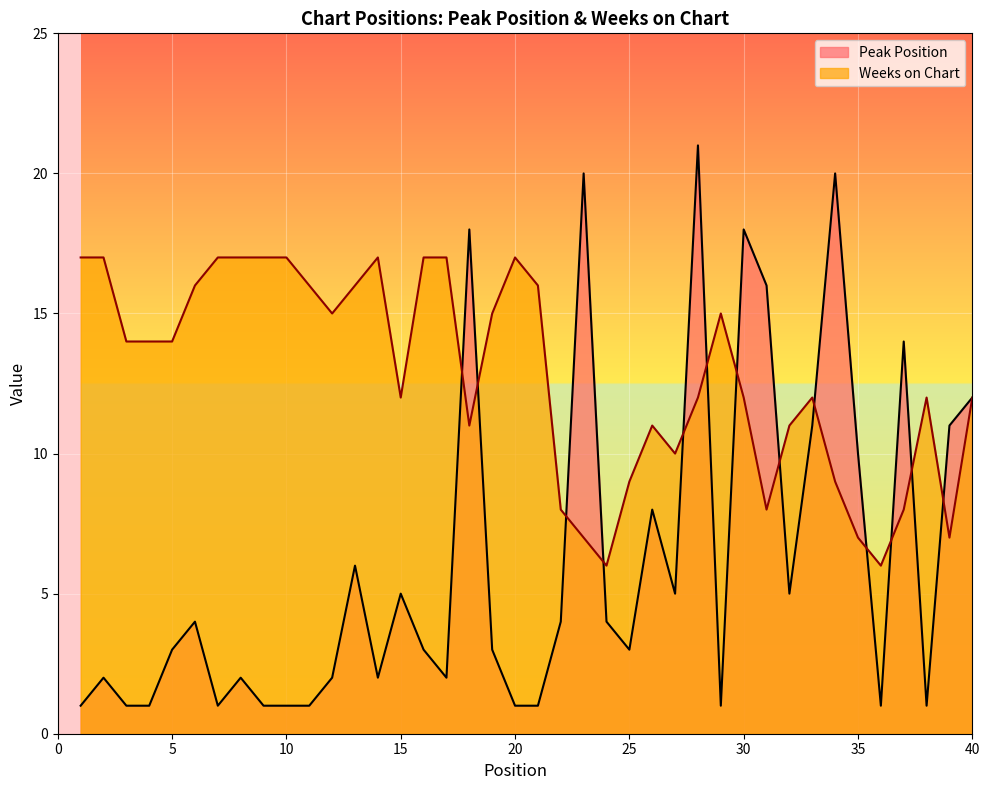

Between which two adjacent categories do Weeks on Chart and Peak Position first intersect?

17 and 18